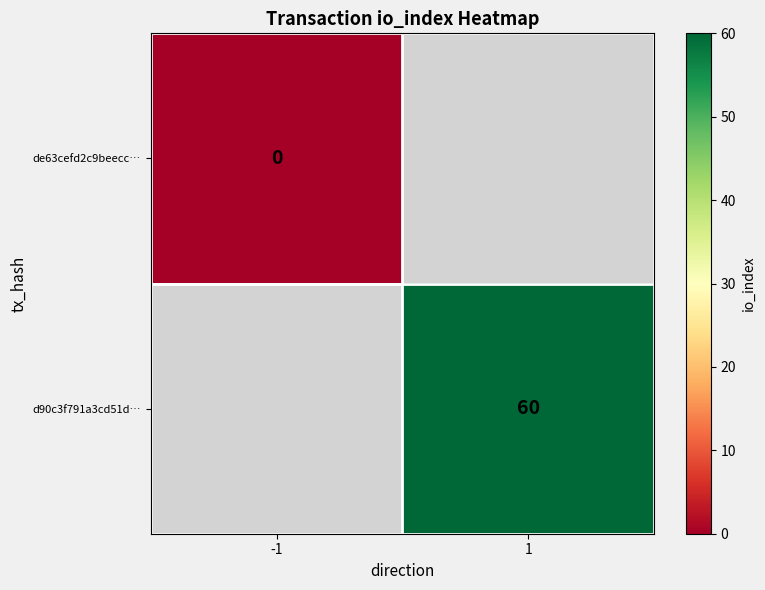

Is the value of d90c3f791a3cd51d… at 1 greater than the value of de63cefd2c9beecc… at -1?

Yes